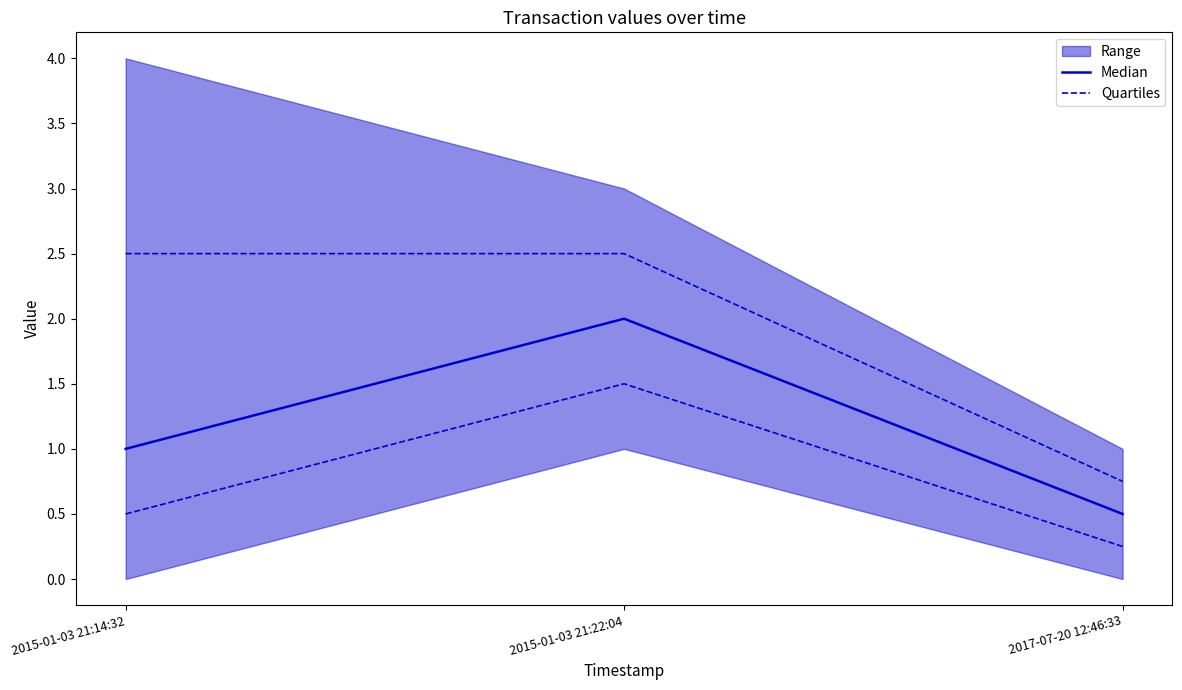

What is the label of the 2nd point from the left?

2015-01-03 21:22:04